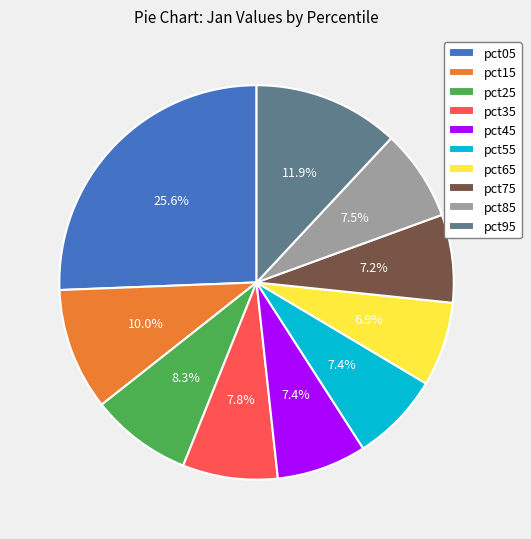

Which slice is the largest?

pct05